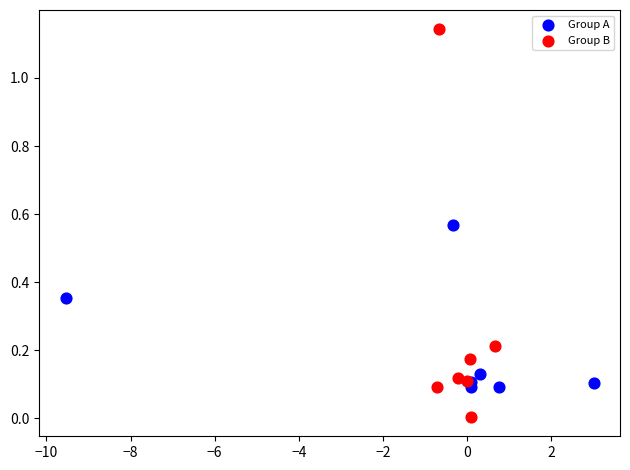

Which series contains the highest Y value?

Group B